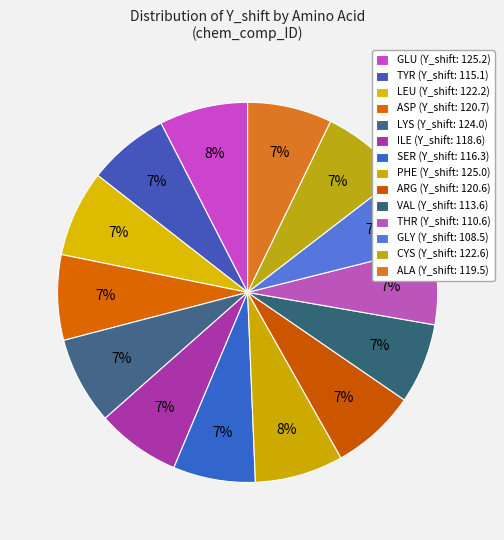

The LEU slice represents 7% of the pie. True or false?

True